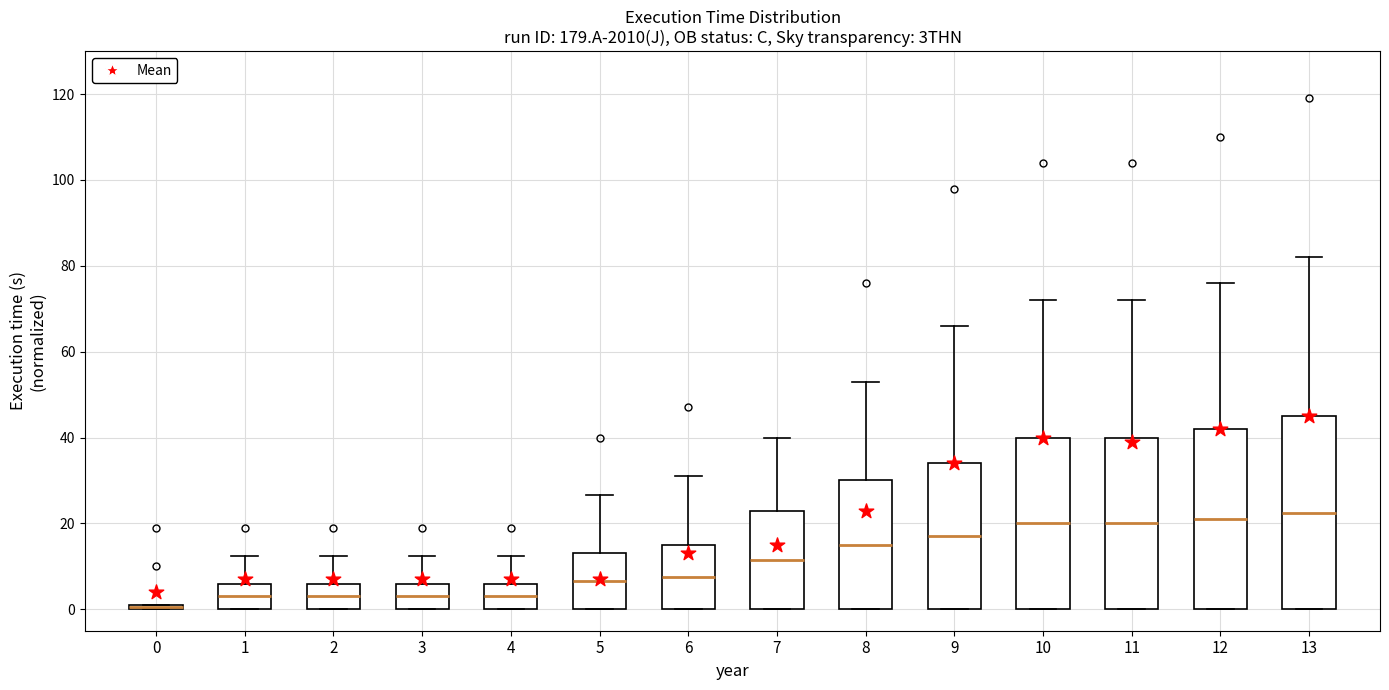

Where does the median line of the box at x = 13 sit on the y-axis? The values are not printed on the chart, so give them approximately, as read against the axis.

22